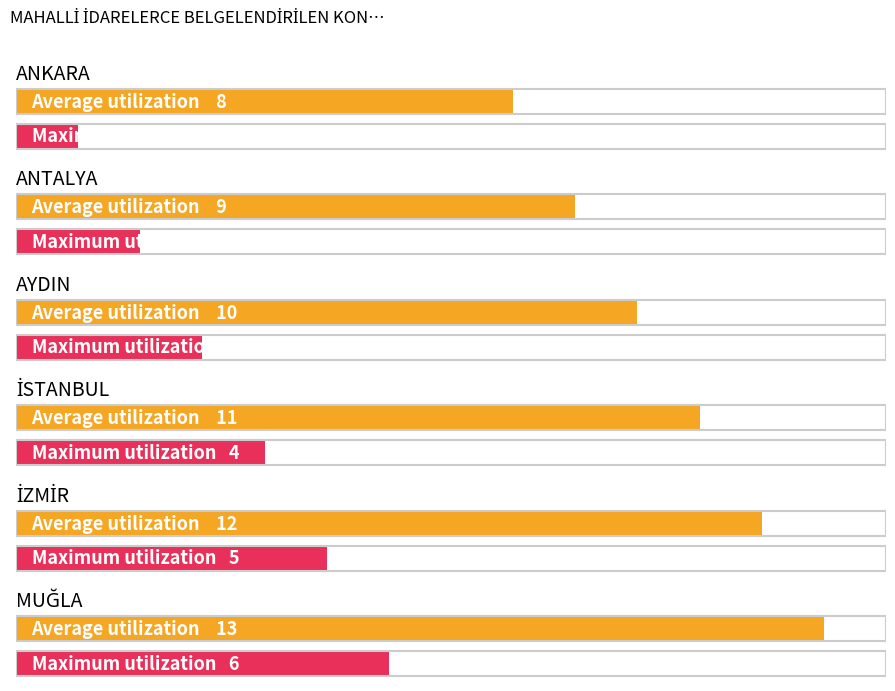

What is the average value of the Maximum utilization series?

4